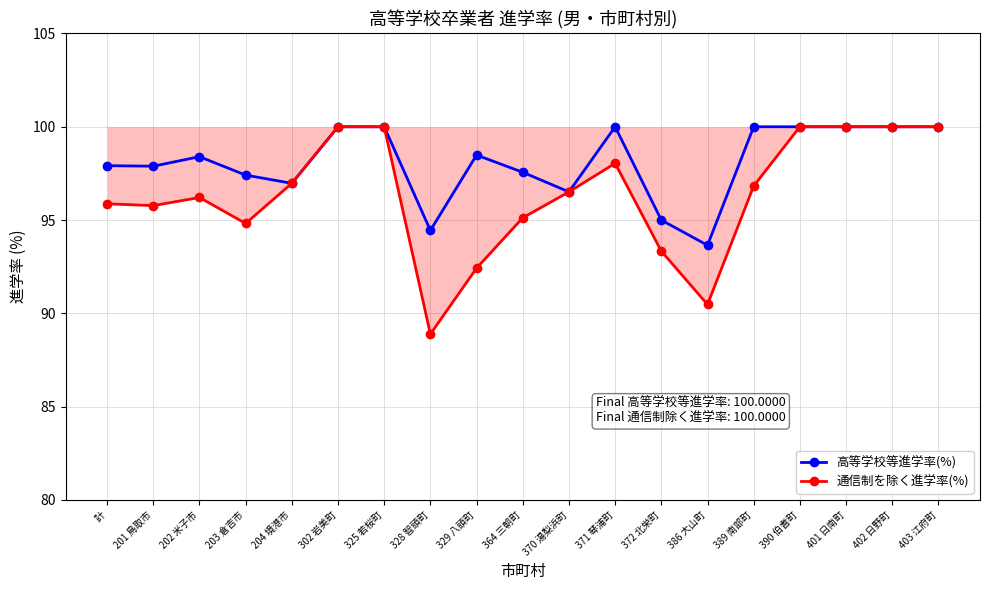

What is the difference between the highest and lowest values at 389 南部町?

3.2